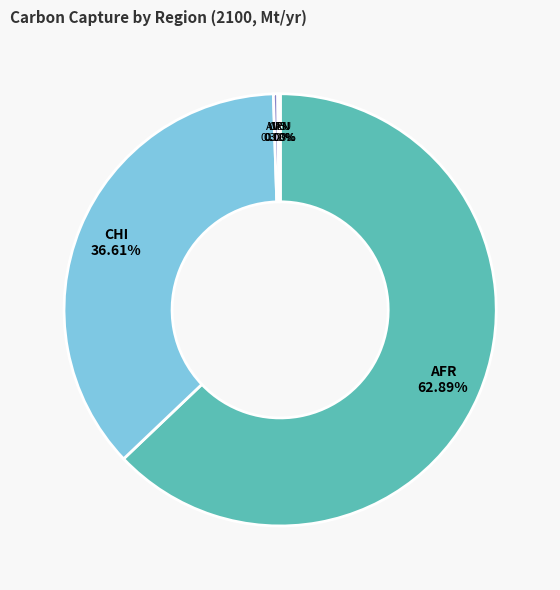

Combined, what portion of the pie is SKO and CHI?

36.6%